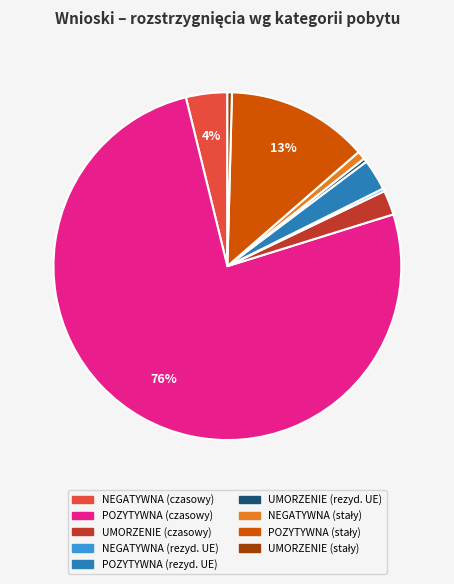

Which slice represents more than half of the pie?

POZYTYWNA (czasowy)